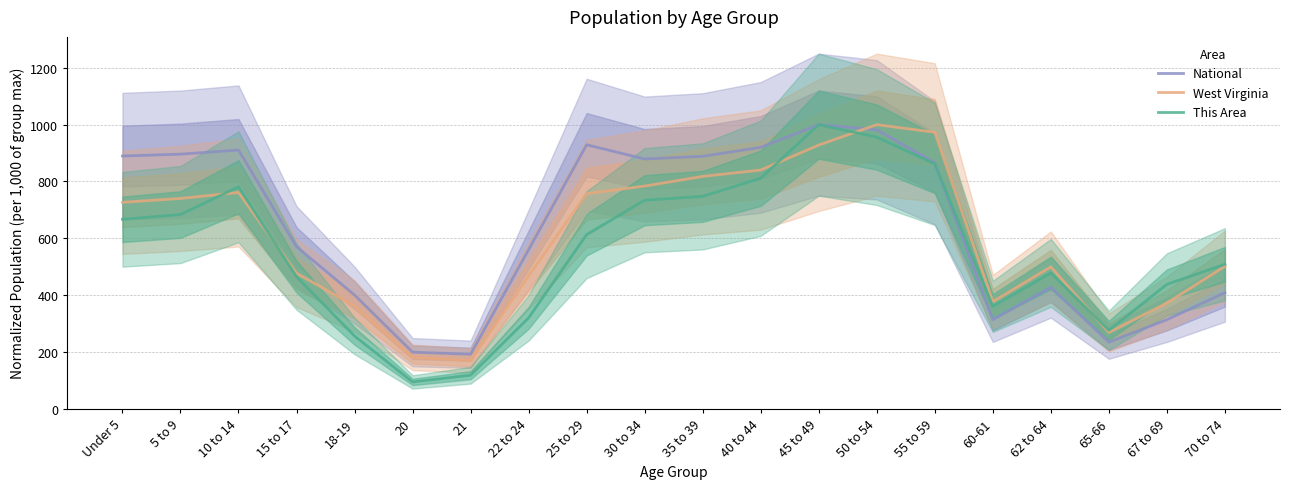

At how many categories does at least one series exceed 378?

16